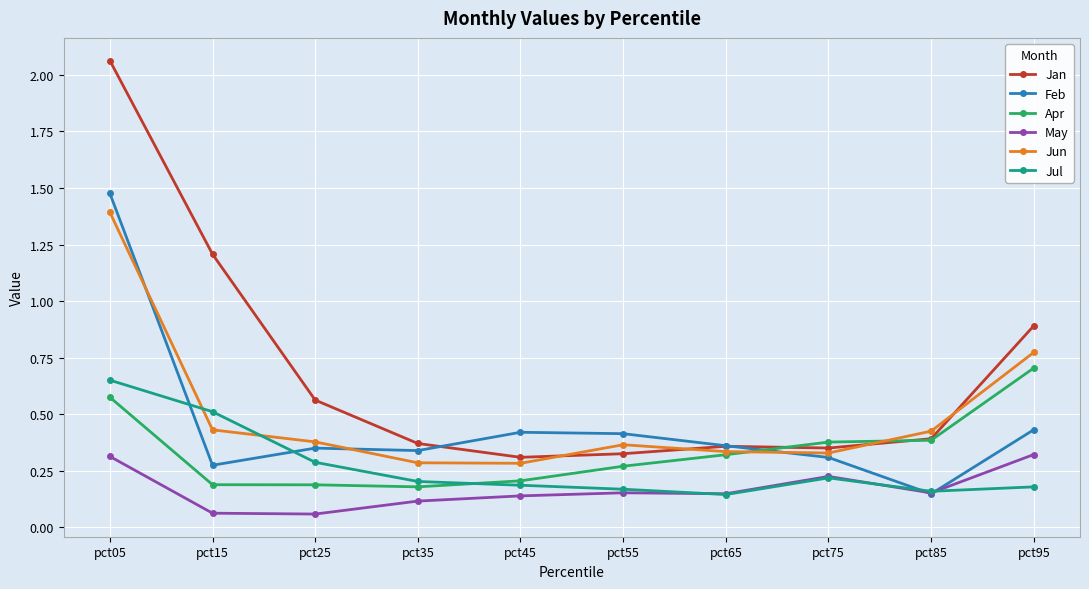

Between pct15 and pct65, which series saw the biggest shift?

Jan